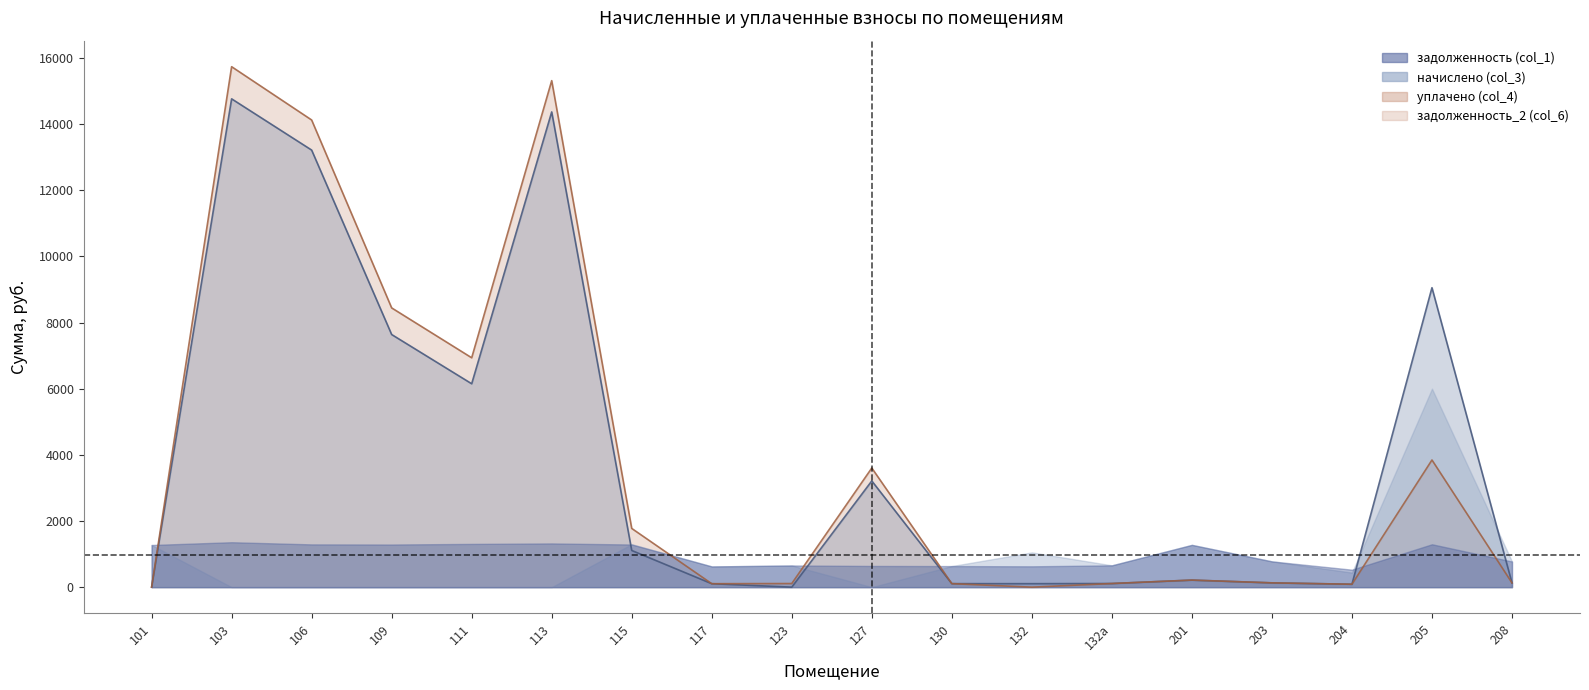

True or false: задолженность_2 (col_6) and задолженность (col_1) intersect in this chart.

False